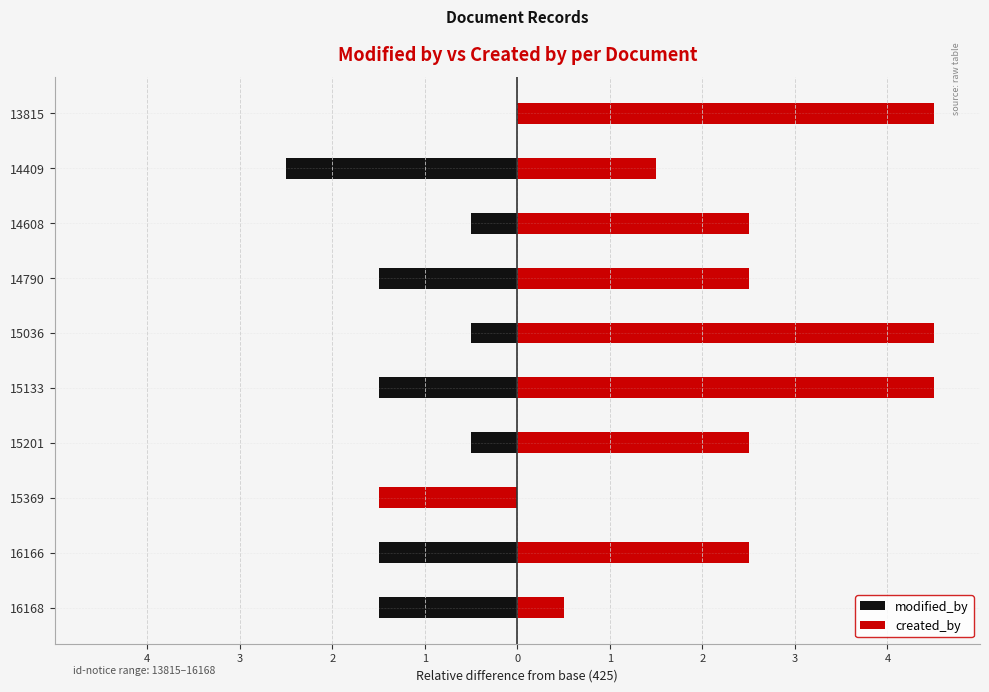

The value of modified_by at 13815 is 2.6. True or false?

False